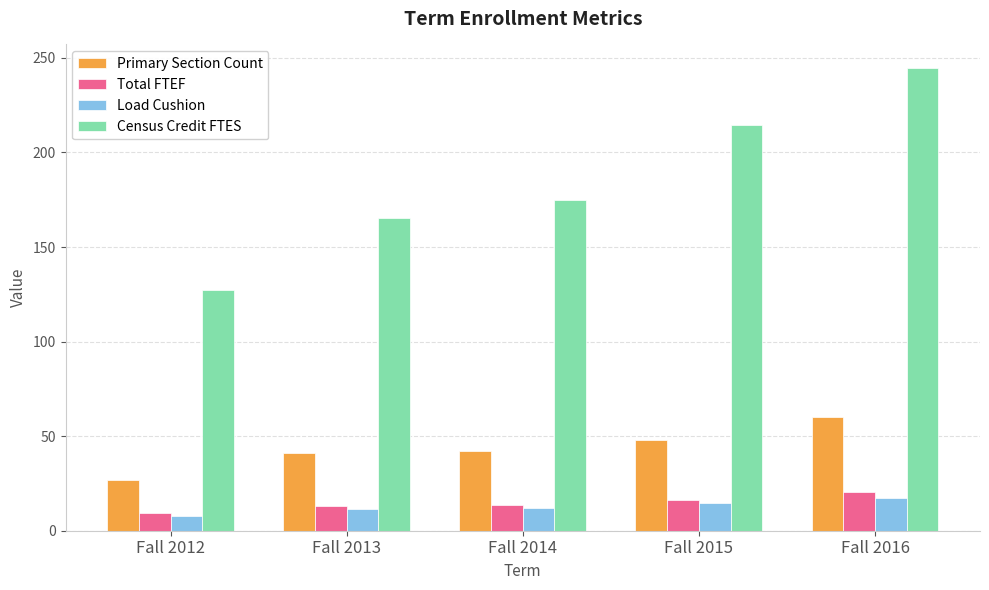

True or false: Primary Section Count has a value of 42.0 at Fall 2014.

True